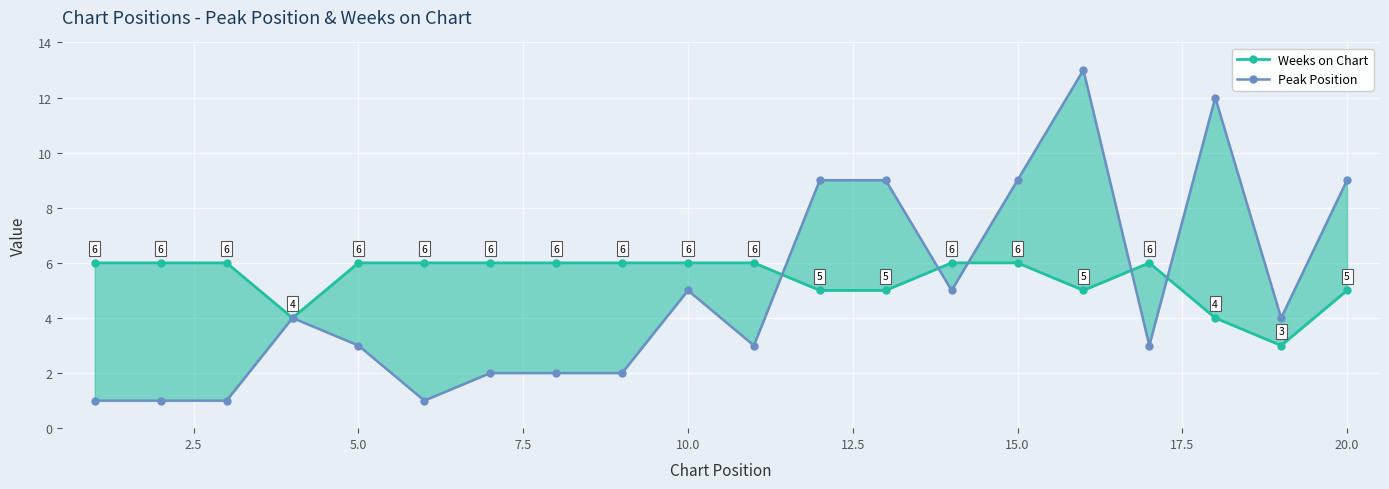

Where does the Peak Position series first go above 4?

22.5